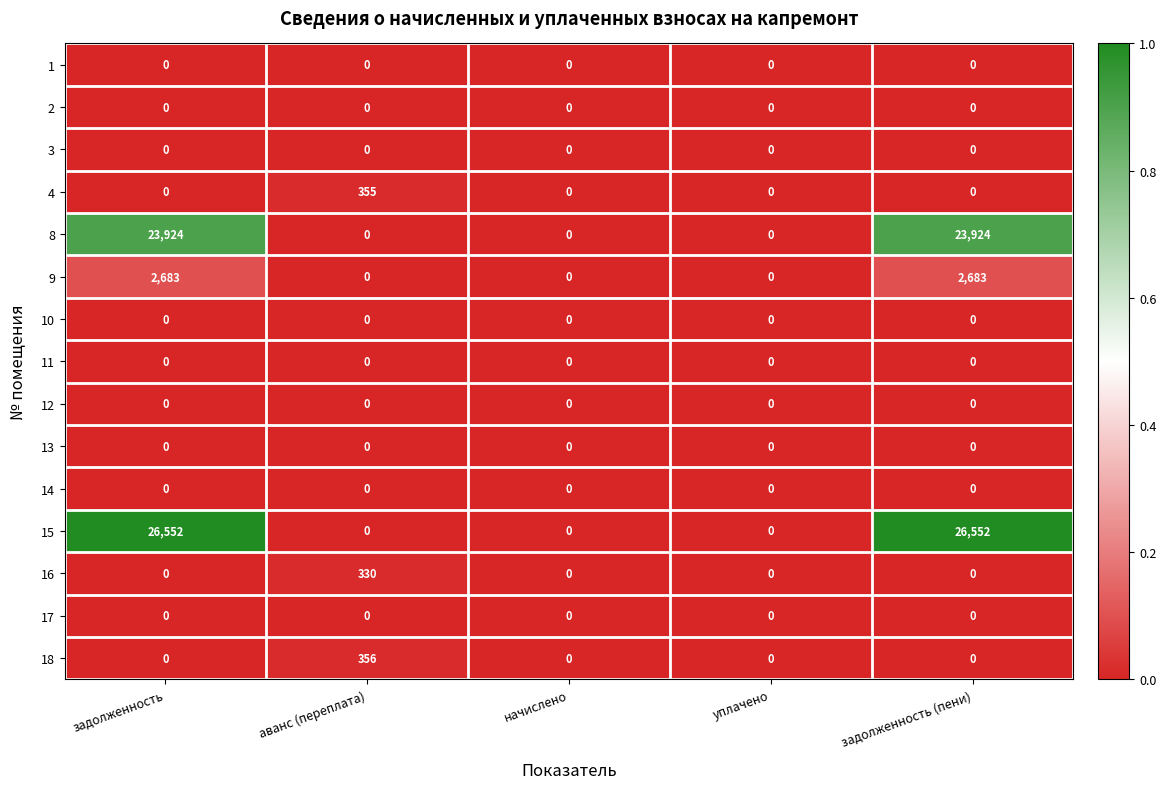

What is the average value of the 8 series?

9570